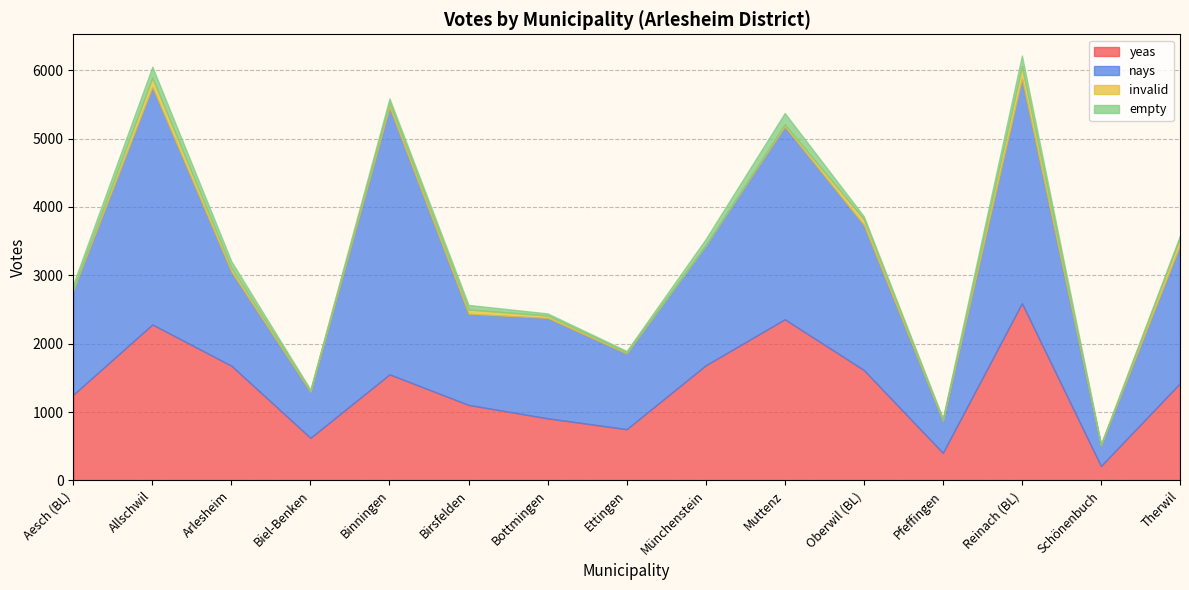

Which series changed the most between Allschwil and Schönenbuch?

nays